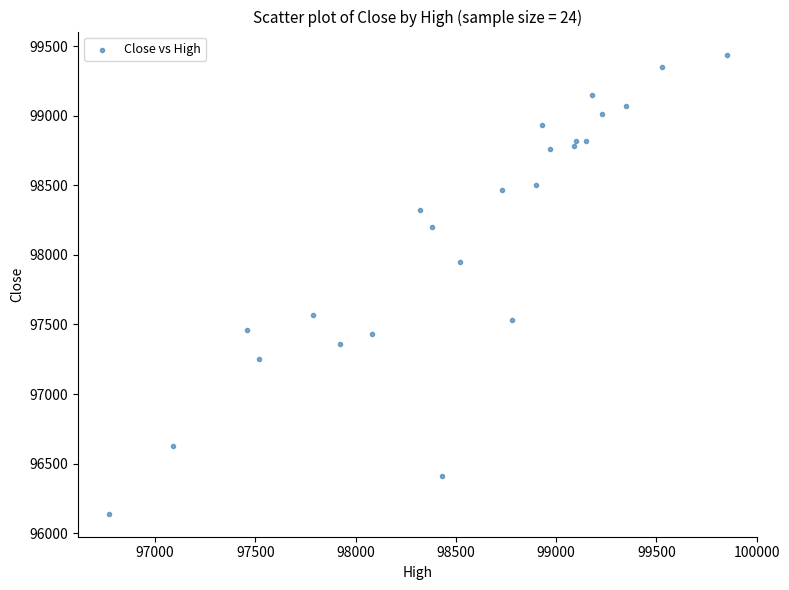

What is the range of Y values (max minus min)?

3300